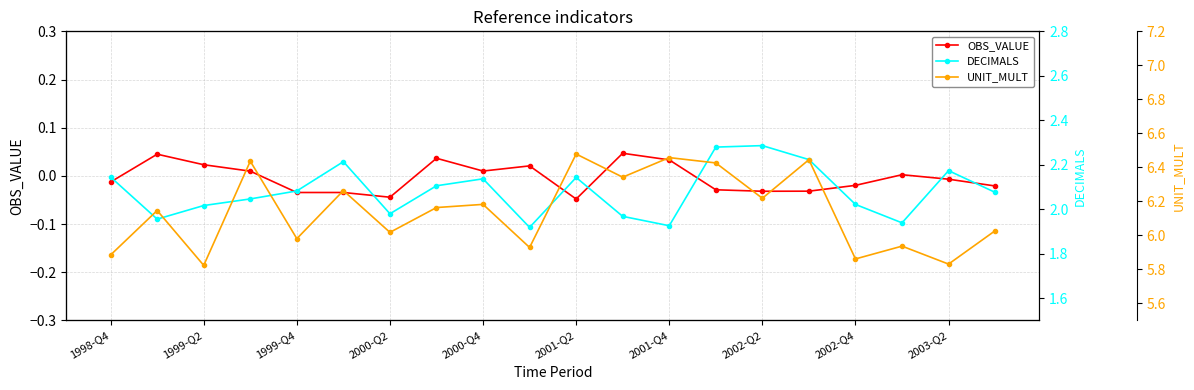

True or false: OBS_VALUE and DECIMALS intersect in this chart.

False